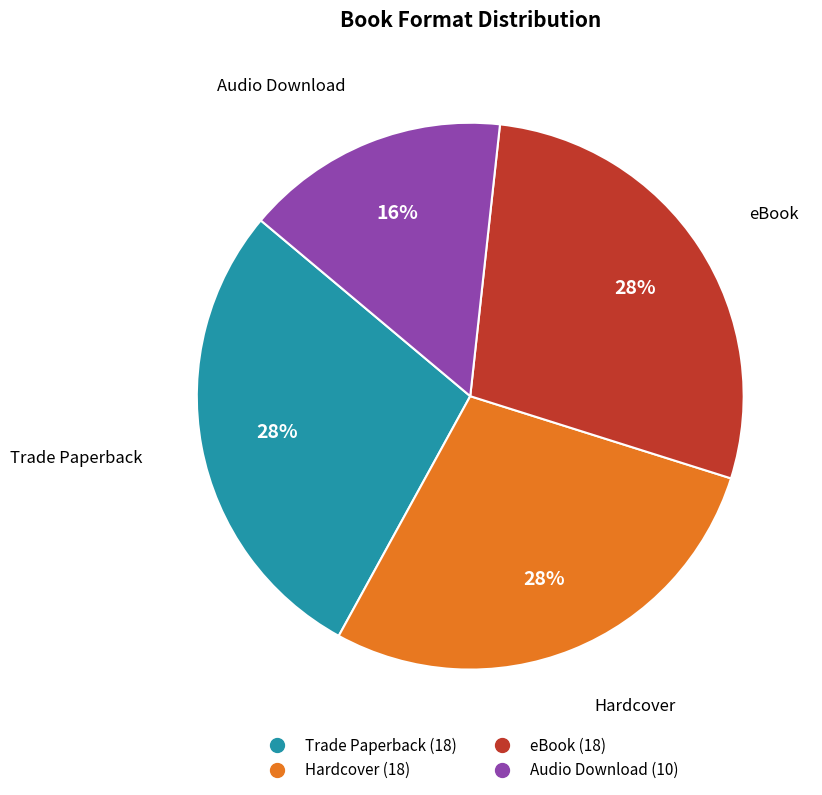

How many segments does this pie chart have?

4